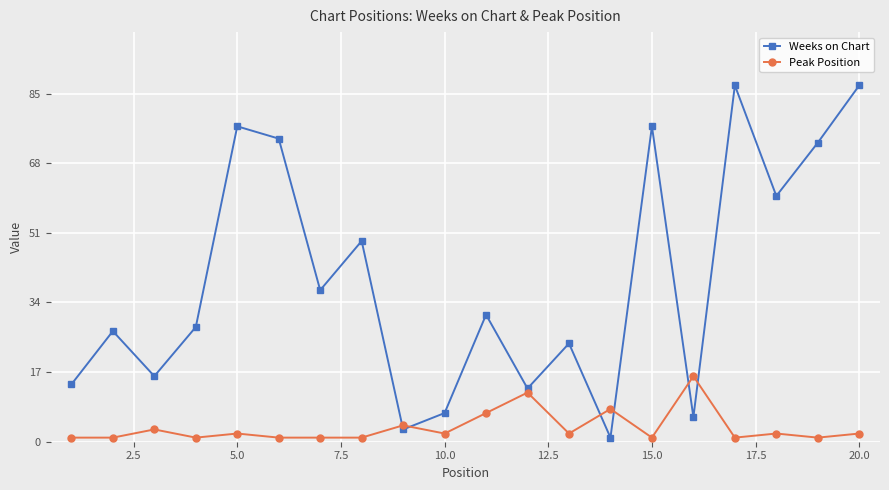

At how many categories does at least one series exceed 54?

7